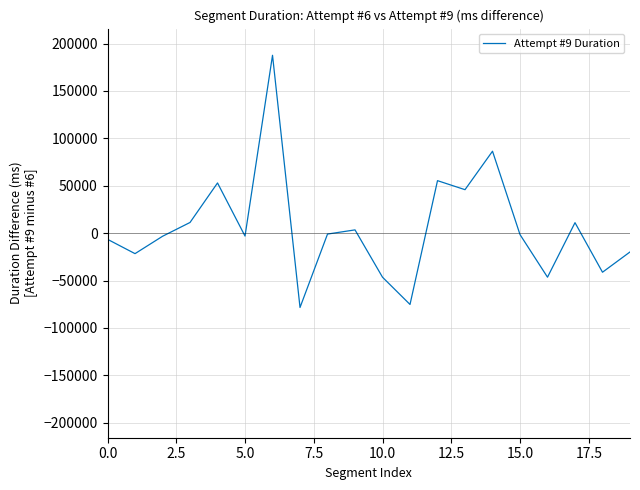

What is the minimum value shown in the chart?

-78393